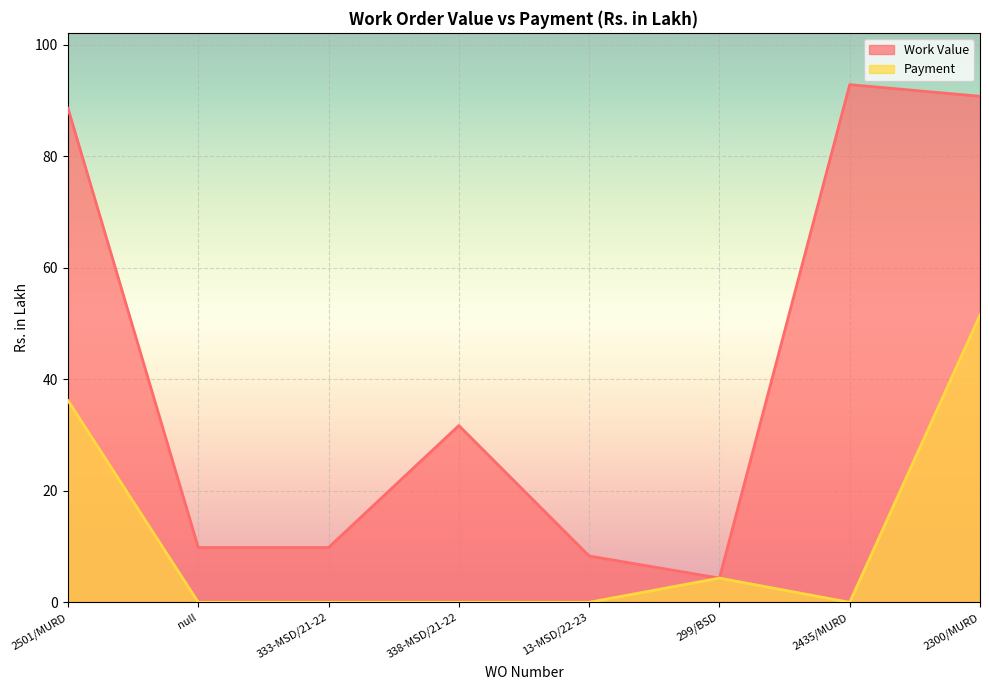

Which label corresponds to the largest value in the chart?

2435/MURD